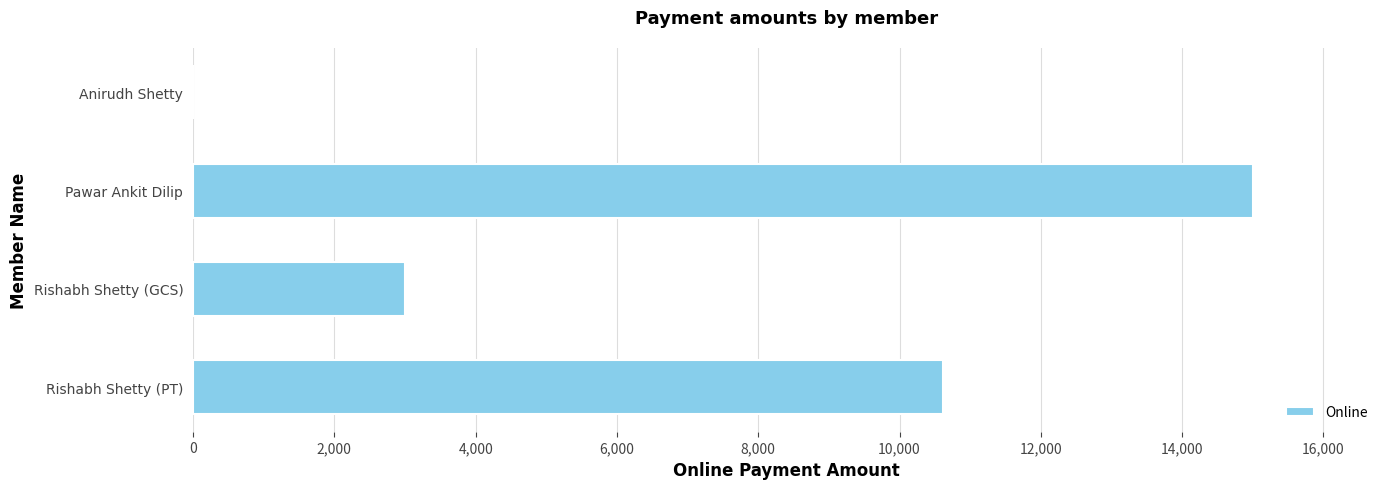

Approximately how many times larger is the value at Rishabh Shetty (PT) compared to Pawar Ankit Dilip?

0.7